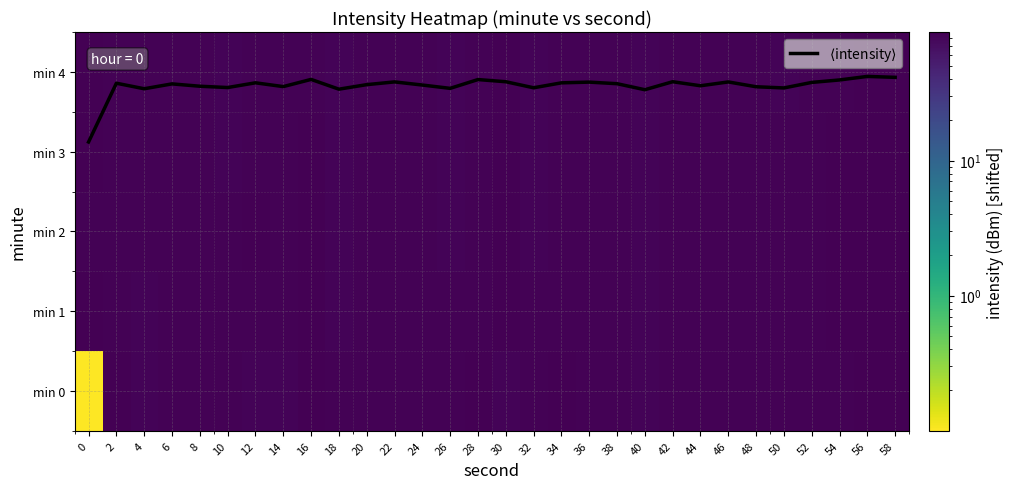

At how many categories does at least one series exceed 10?

30